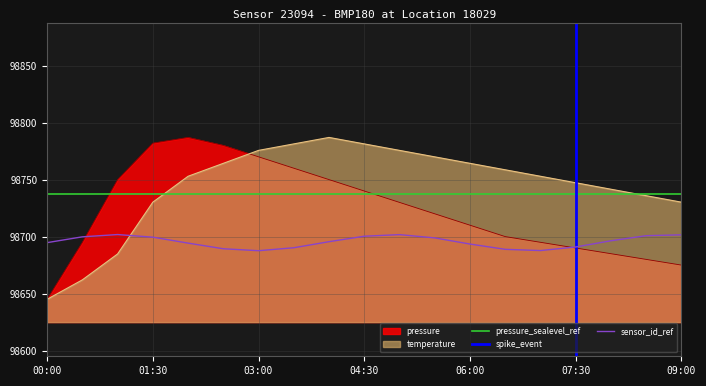

True or false: temperature has a value of 163766.0 at 07:00.

False